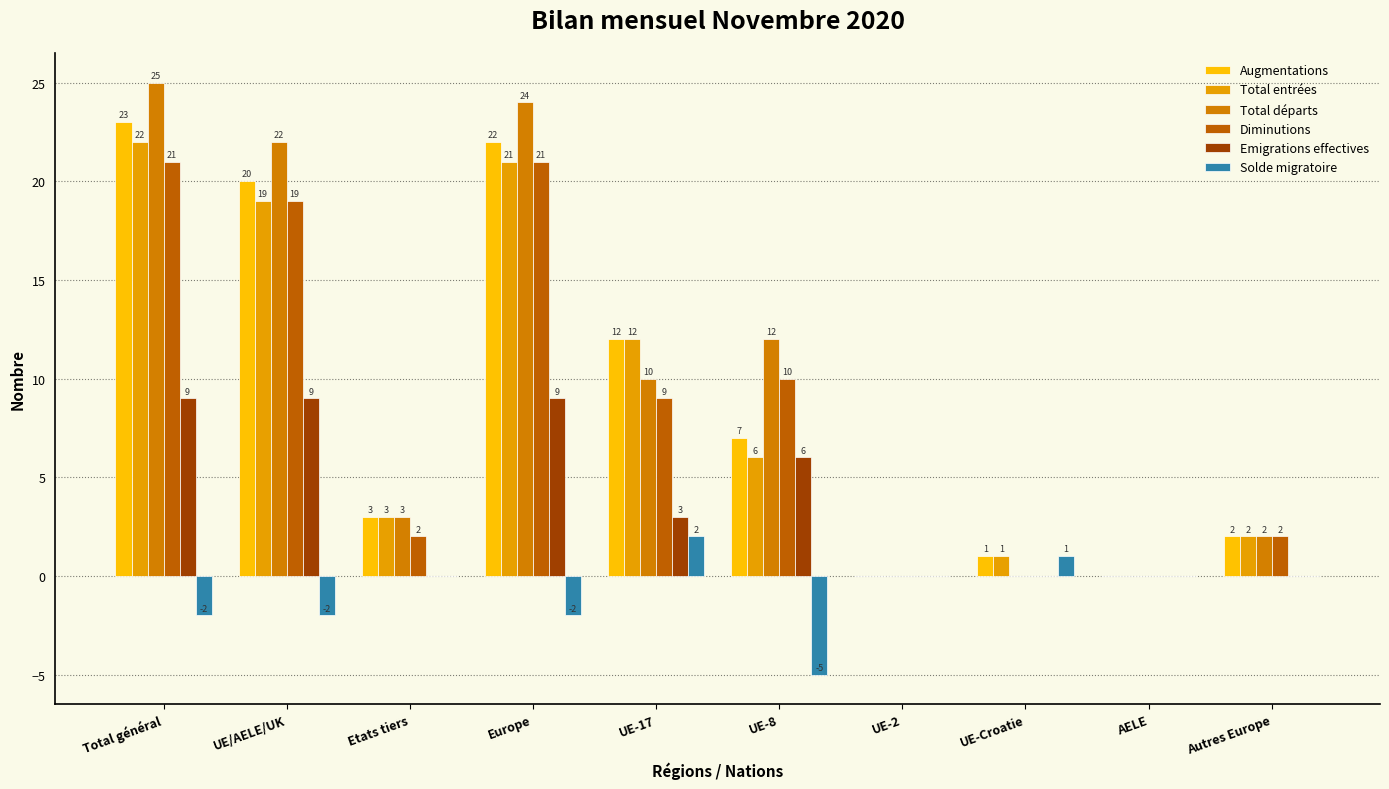

The Augmentations series shows 0 at UE-2. True or false?

True